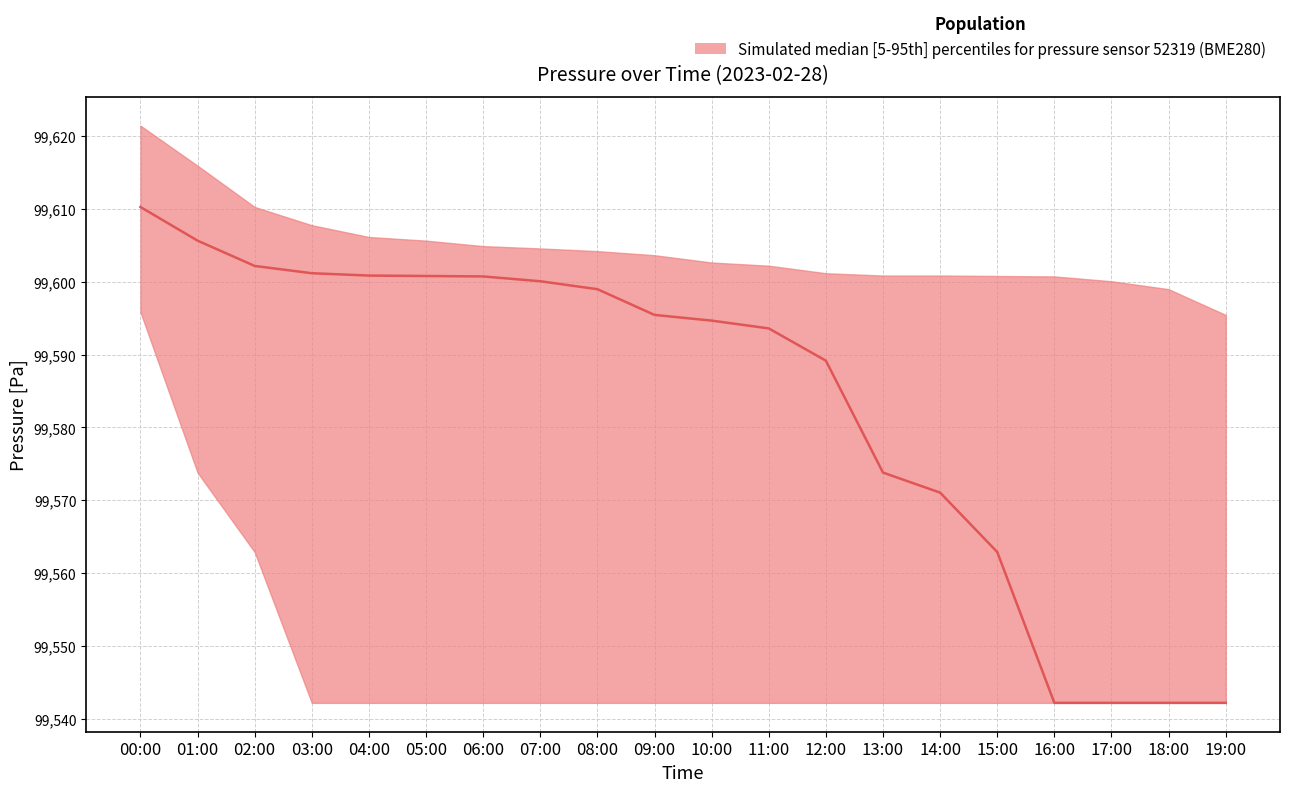

Reading left to right, list all the values displayed in this chart.

pressure_upper: 99621.4	99615.9	99610.2	99607.8	99606.1	99605.6	99604.9	99604.6	99604.2	99603.6	99602.6	99602.2	99601.2	99600.8	99600.8	99600.8	99600.7	99600.1	99599.0	99595.4
pressure_median: 99610.2	99605.6	99602.2	99601.2	99600.8	99600.8	99600.7	99600.1	99599.0	99595.4	99594.7	99593.6	99589.2	99573.8	99571.1	99562.9	99542.2	99542.2	99542.2	99542.2
pressure_lower: 99595.8	99573.8	99562.9	99542.2	99542.2	99542.2	99542.2	99542.2	99542.2	99542.2	99542.2	99542.2	99542.2	99542.2	99542.2	99542.2	99542.2	99542.2	99542.2	99542.2